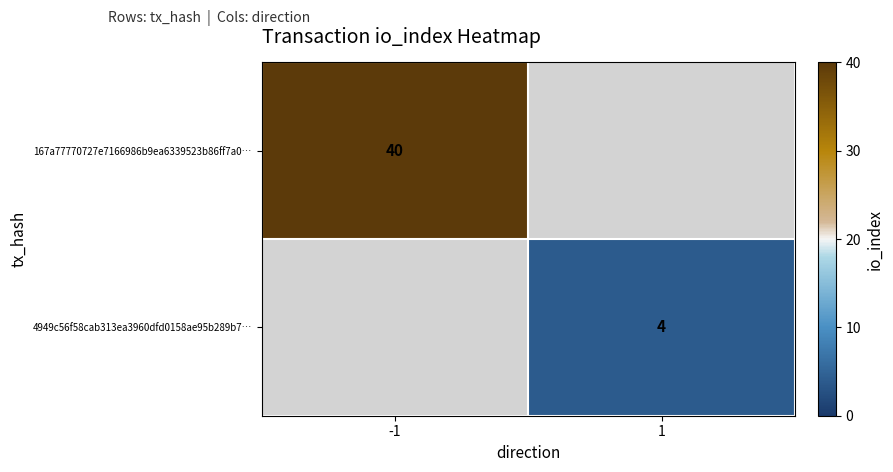

The 4949c56f58cab313ea3960dfd0158ae95b289b7… series shows 4 at 1. True or false?

True